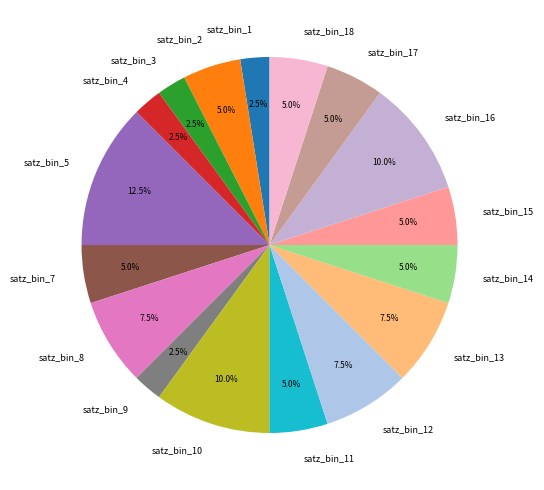

Is satz_bin_11 the majority of the pie?

No